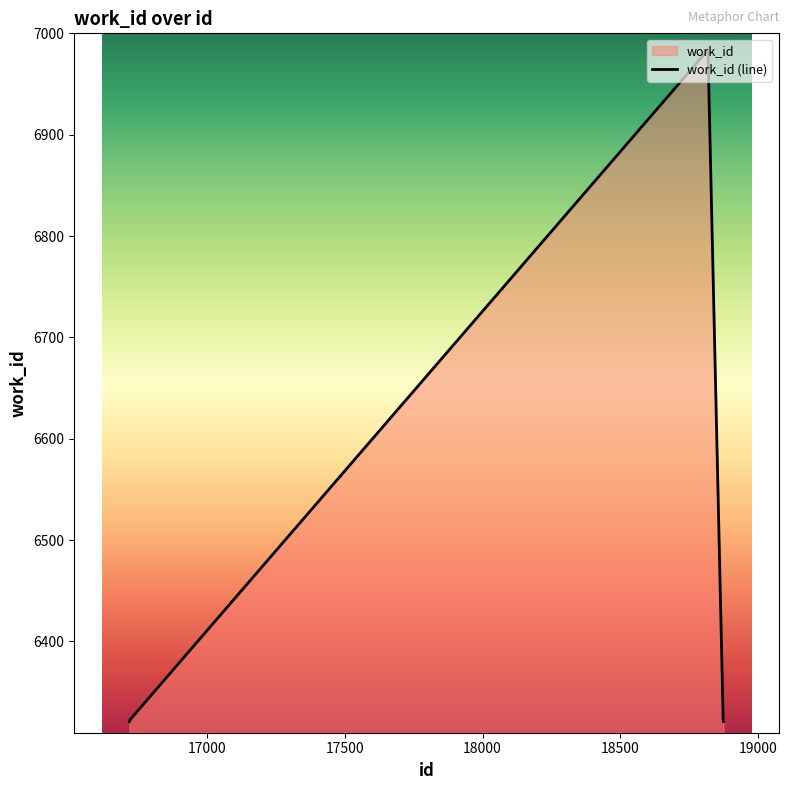

Rank the categories by value from highest to lowest.

18813, 18814, 18815, 18816, 18817, 18818, 16722, 18873, 16719, 18874